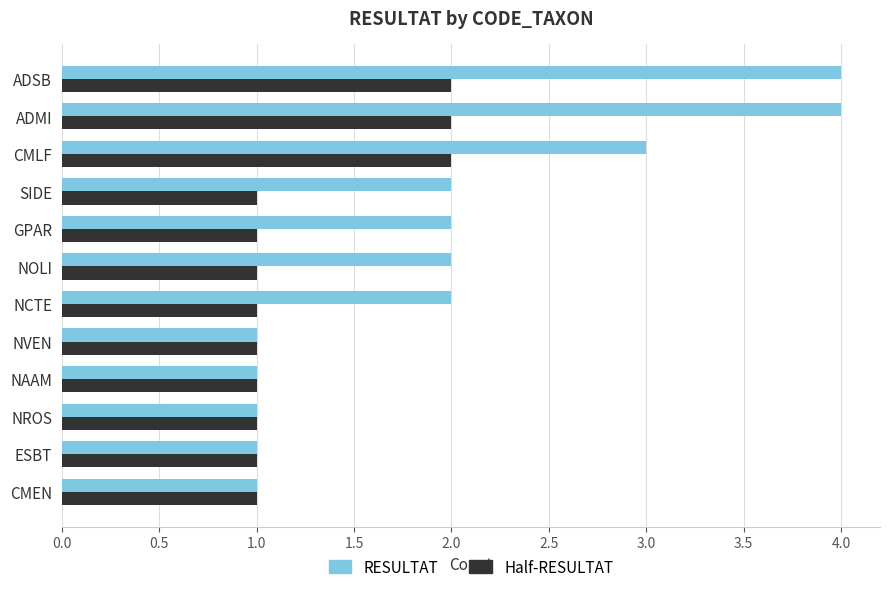

Is the value of RESULTAT at SIDE greater than the value of Half-RESULTAT at NROS?

Yes